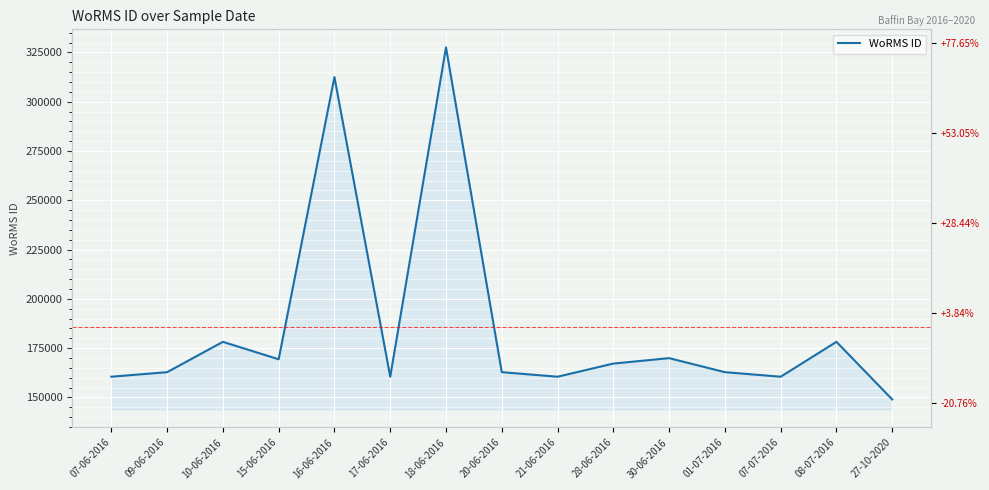

What is the approximate value at 10-06-2016?

178207.0